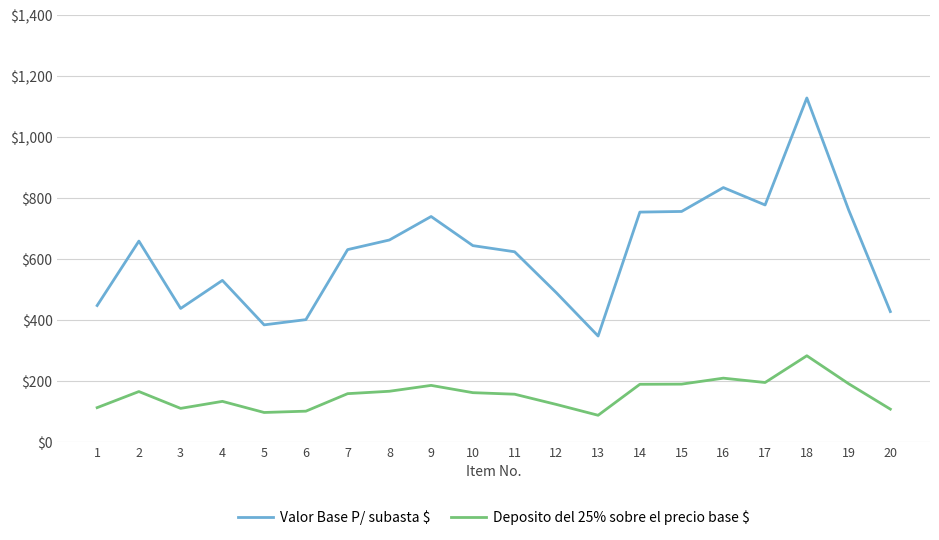

Count the number of data series in this chart.

2